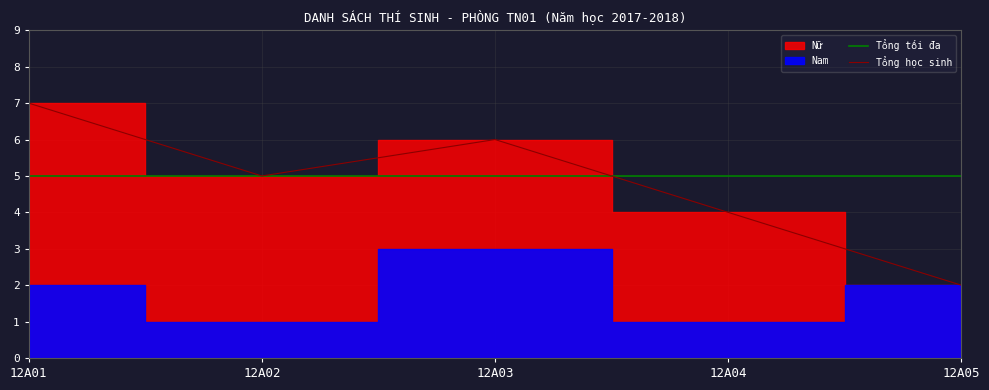

Which has a higher value, 12A03 or 12A04?

12A03